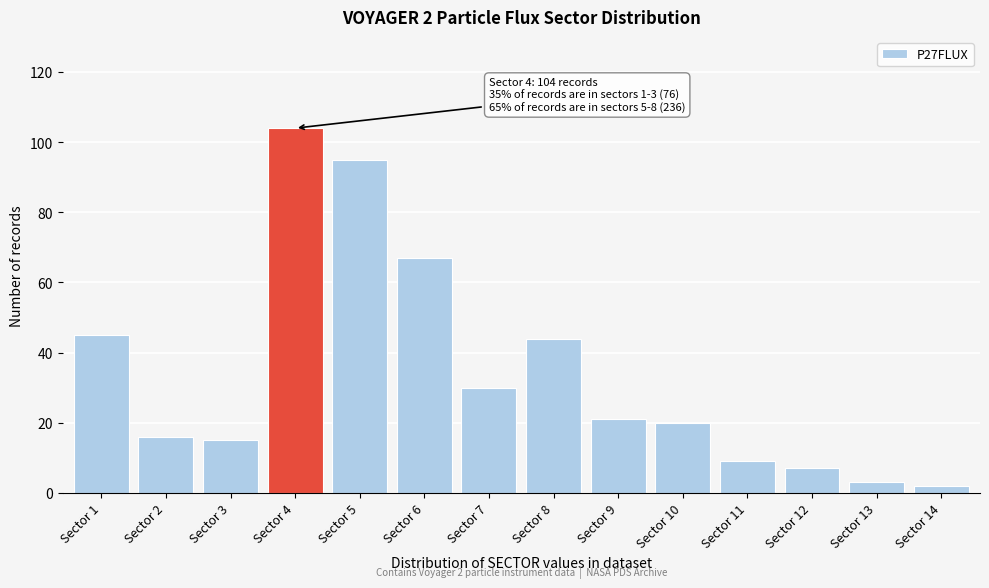

Reading right to left, list all the values displayed in this chart.

2	3	7	9	20	21	44	30	67	95	104	15	16	45